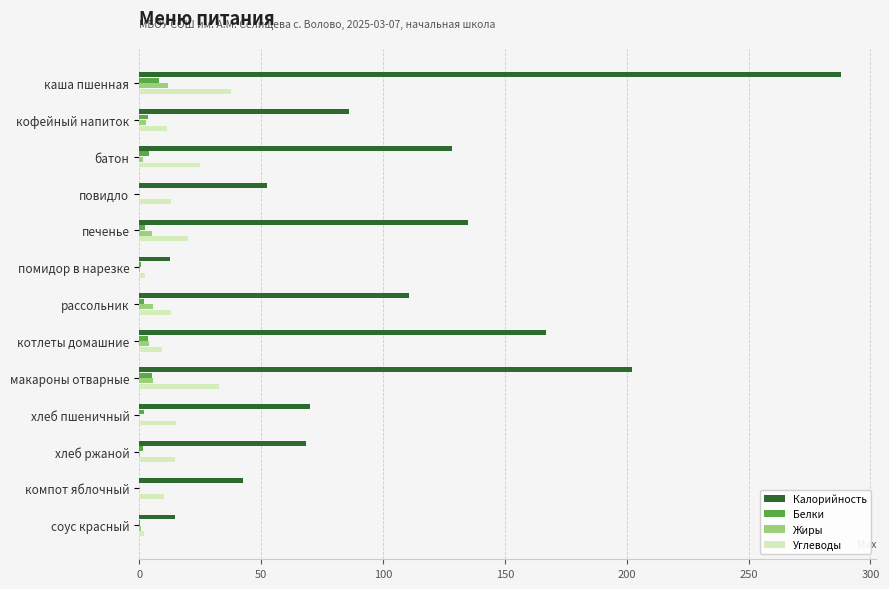

What is the greatest value displayed?

288.0